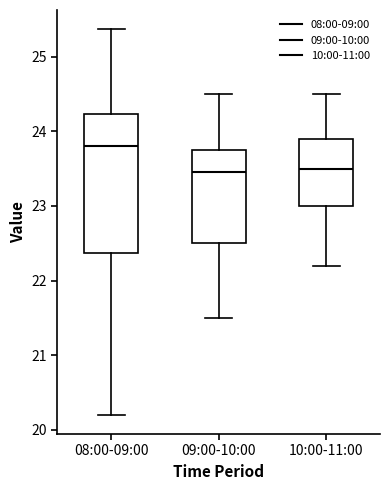

Reading left to right, read every box against the y-axis: the position of its median line, the range the box covers, and the ends of its whiskers. The values are not printed on the chart, so give them approximately, as read against the axis.

08:00-09:00: median 23.8, box 22.4 to 24.2, whiskers 20.2 to 25.4
09:00-10:00: median 23.5, box 22.5 to 23.8, whiskers 21.5 to 24.5
10:00-11:00: median 23.5, box 23.0 to 23.9, whiskers 22.2 to 24.5